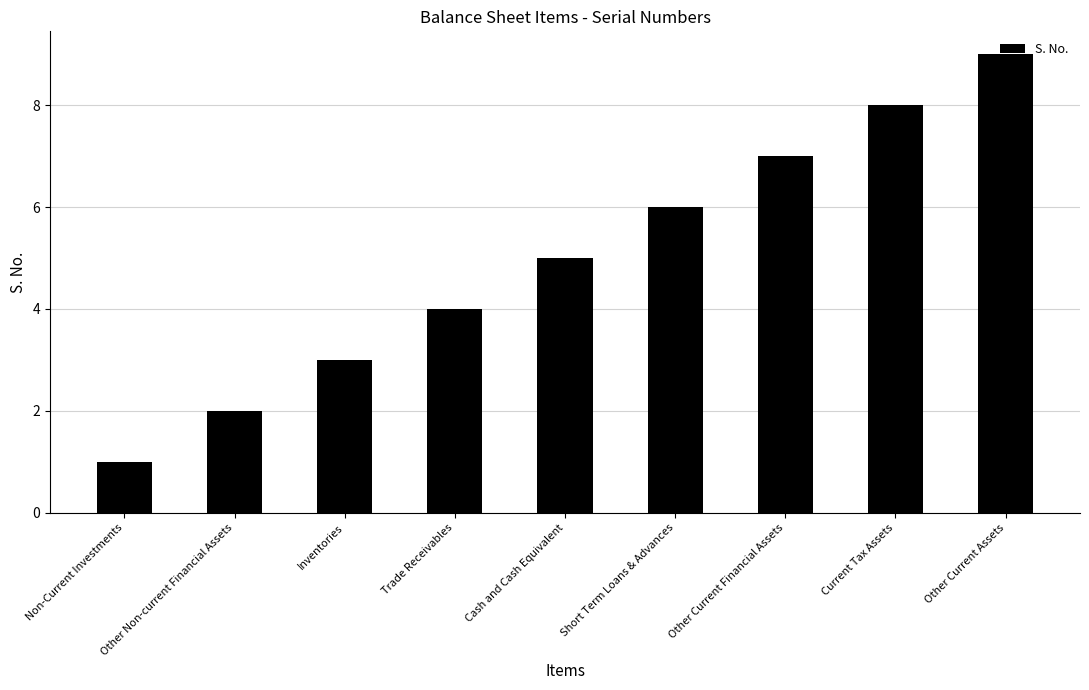

Reading left to right, list all the values displayed in this chart.

1	2	3	4	5	6	7	8	9